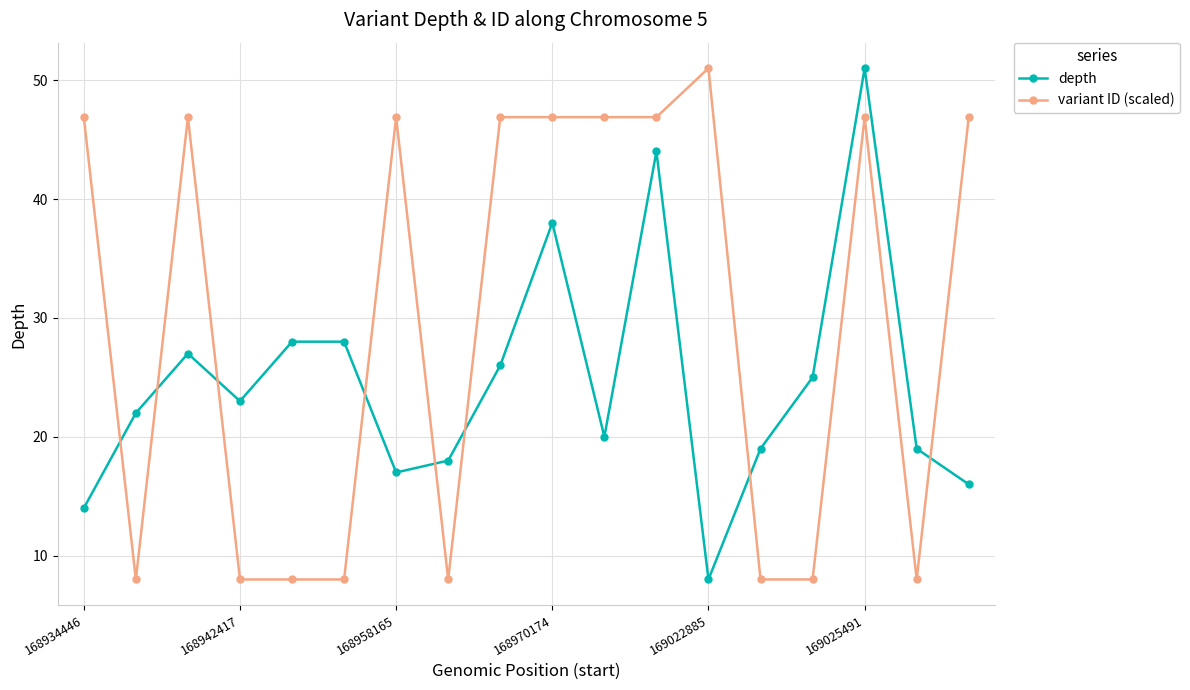

Which series has the largest total across all categories?

variant ID (scaled)